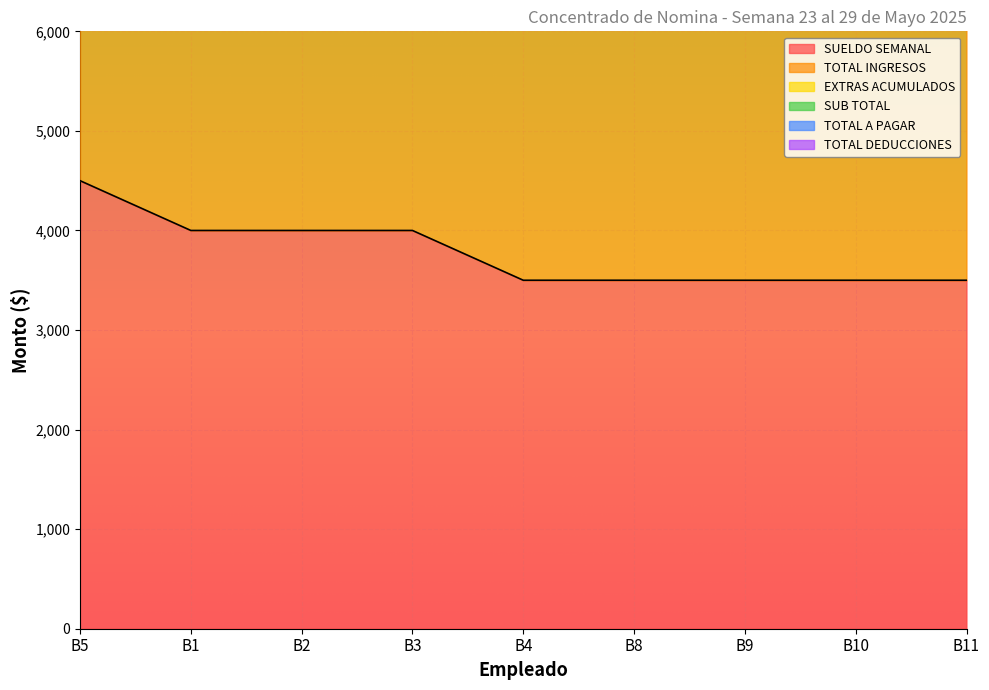

At which label does SUB TOTAL first exceed 15911?

B5